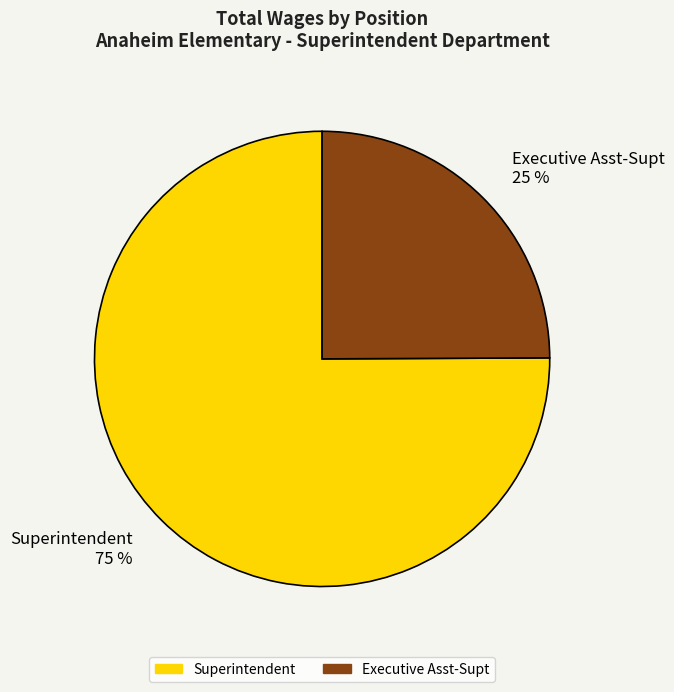

Which category has the smallest portion of the pie?

Executive Asst-Supt